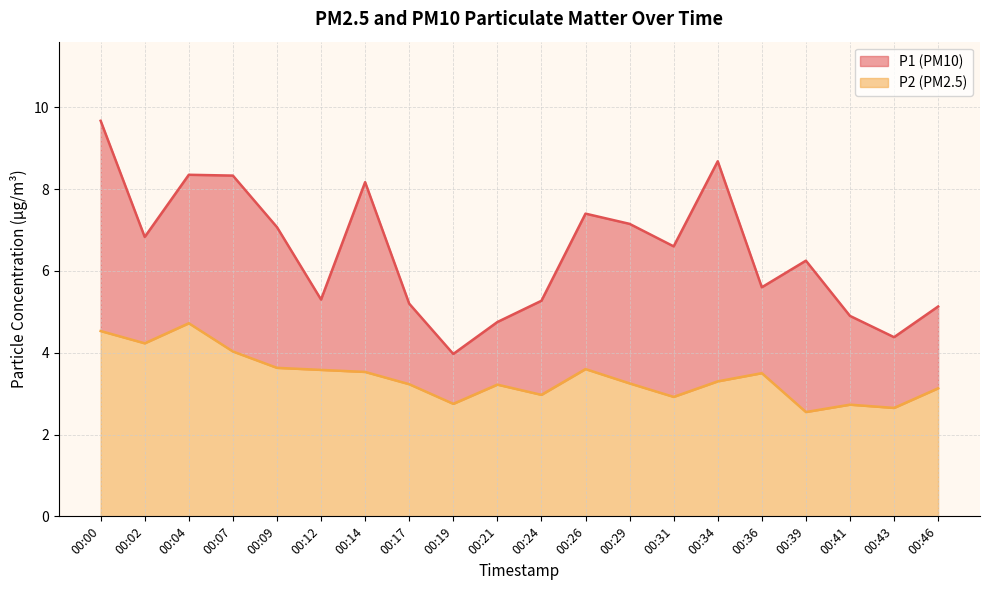

Reading right to left, what are all the values shown in this chart?

P1: 00:46=5.1	00:43=4.4	00:41=4.9	00:39=6.2	00:36=5.6	00:34=8.7	00:31=6.6	00:29=7.2	00:26=7.4	00:24=5.3	00:21=4.8	00:19=4.0	00:17=5.2	00:14=8.2	00:12=5.3	00:09=7.1	00:07=8.3	00:04=8.3	00:02=6.8	00:00=9.7
P2: 00:46=3.1	00:43=2.6	00:41=2.7	00:39=2.5	00:36=3.5	00:34=3.3	00:31=2.9	00:29=3.2	00:26=3.6	00:24=3.0	00:21=3.2	00:19=2.8	00:17=3.2	00:14=3.5	00:12=3.6	00:09=3.6	00:07=4.0	00:04=4.7	00:02=4.2	00:00=4.5